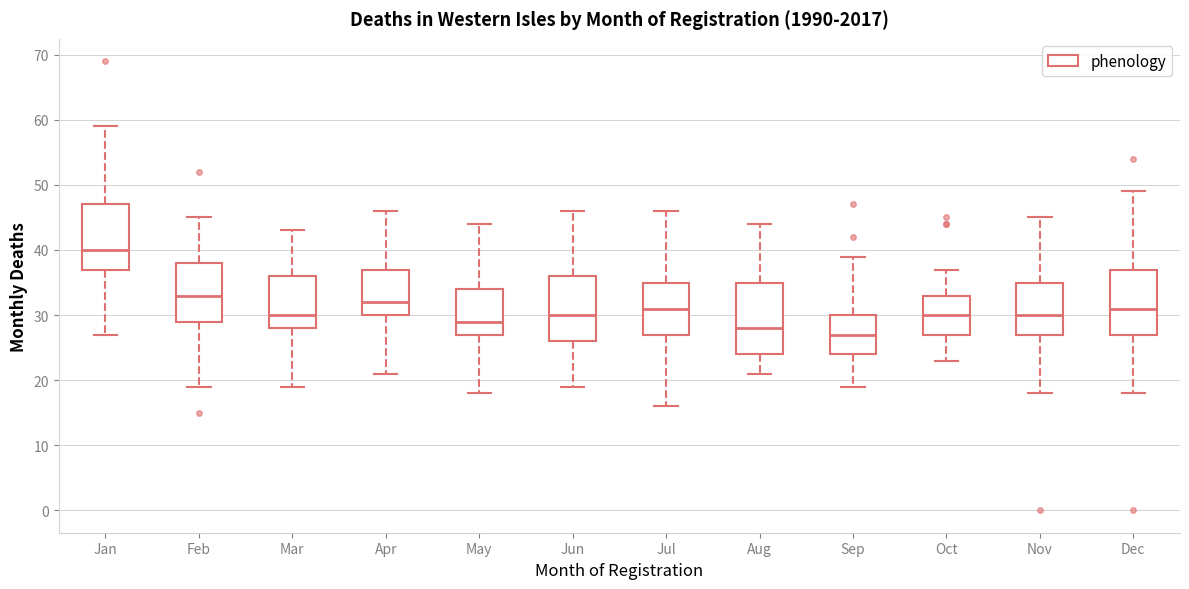

Reading left to right, transcribe this box plot: for each box, give where its median line is, the range the box spans, and where its two whiskers end, as read against the y-axis. The values are not printed on the chart, so give them approximately, as read against the axis.

Jan: median 40, box 37 to 47, whiskers 27 to 59
Feb: median 33, box 29 to 38, whiskers 19 to 45
Mar: median 30, box 28 to 36, whiskers 19 to 43
Apr: median 32, box 30 to 37, whiskers 21 to 46
May: median 29, box 27 to 34, whiskers 18 to 44
Jun: median 30, box 26 to 36, whiskers 19 to 46
Jul: median 31, box 27 to 35, whiskers 16 to 46
Aug: median 28, box 24 to 35, whiskers 21 to 44
Sep: median 27, box 24 to 30, whiskers 19 to 39
Oct: median 30, box 27 to 33, whiskers 23 to 37
Nov: median 30, box 27 to 35, whiskers 18 to 45
Dec: median 31, box 27 to 37, whiskers 18 to 49